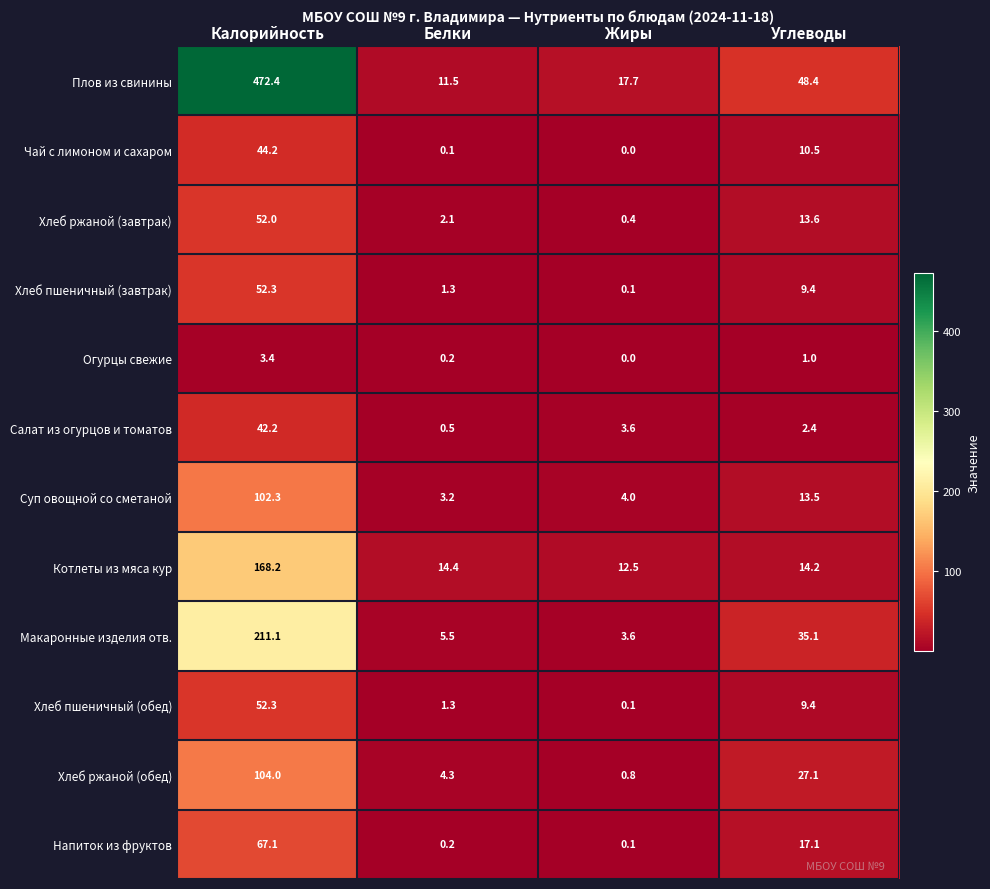

List the labels in order of Хлеб ржаной (завтрак) value, largest first.

Калорийность, Углеводы, Белки, Жиры